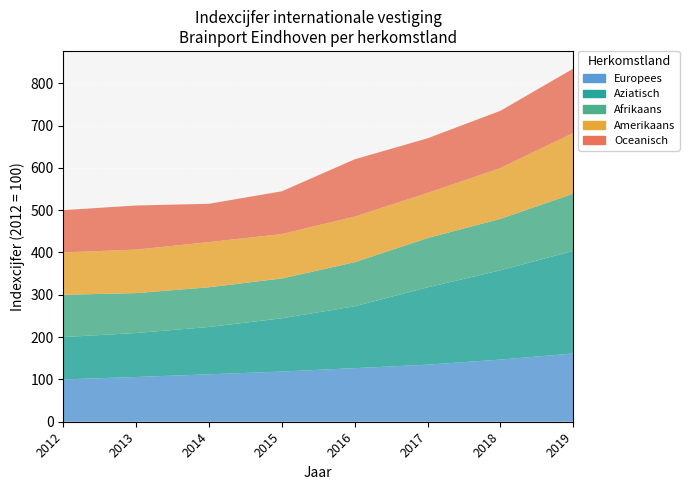

True or false: Afrikaans has a value of 43.1 at 2014.

False